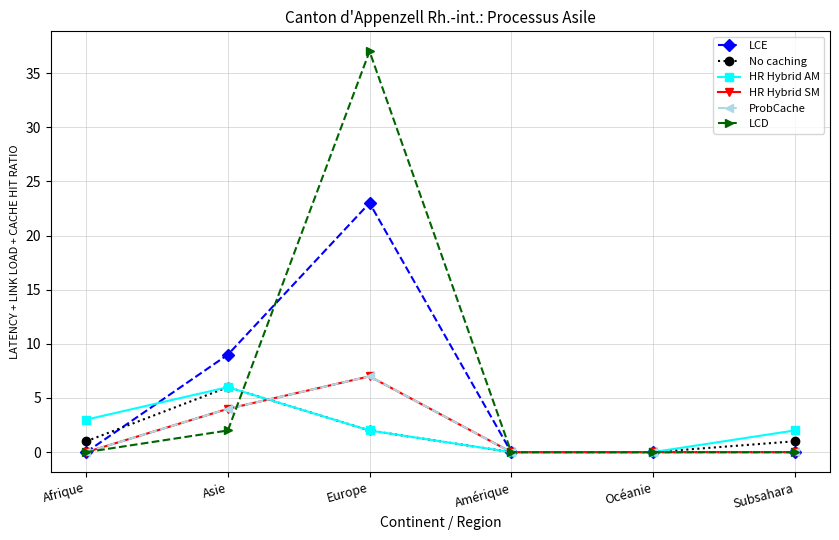

Is this an area chart (filled region under the line)?

No